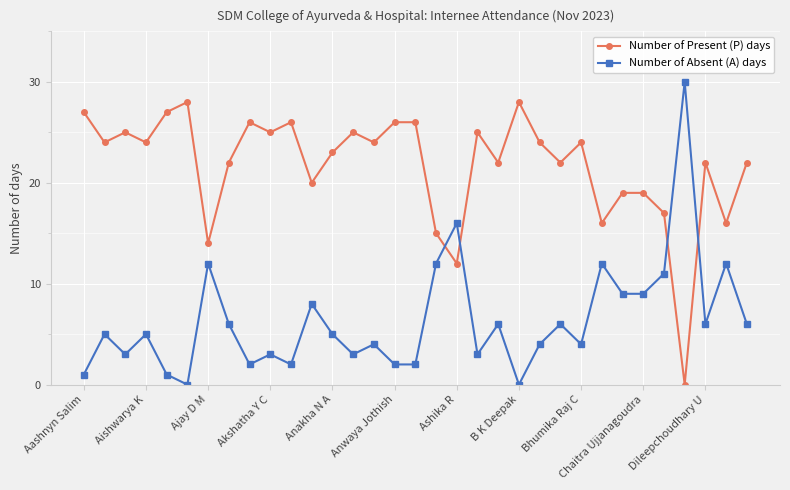

What is the difference between the maximum and minimum values in the Number of Absent (A) days series?

30